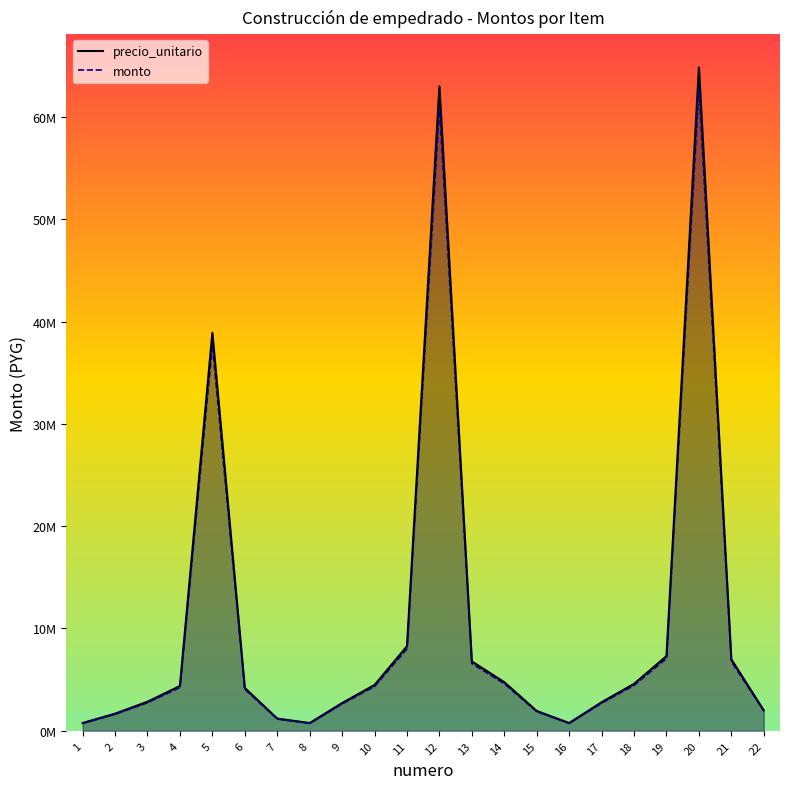

How many data points in monto are less than 4246272?

11